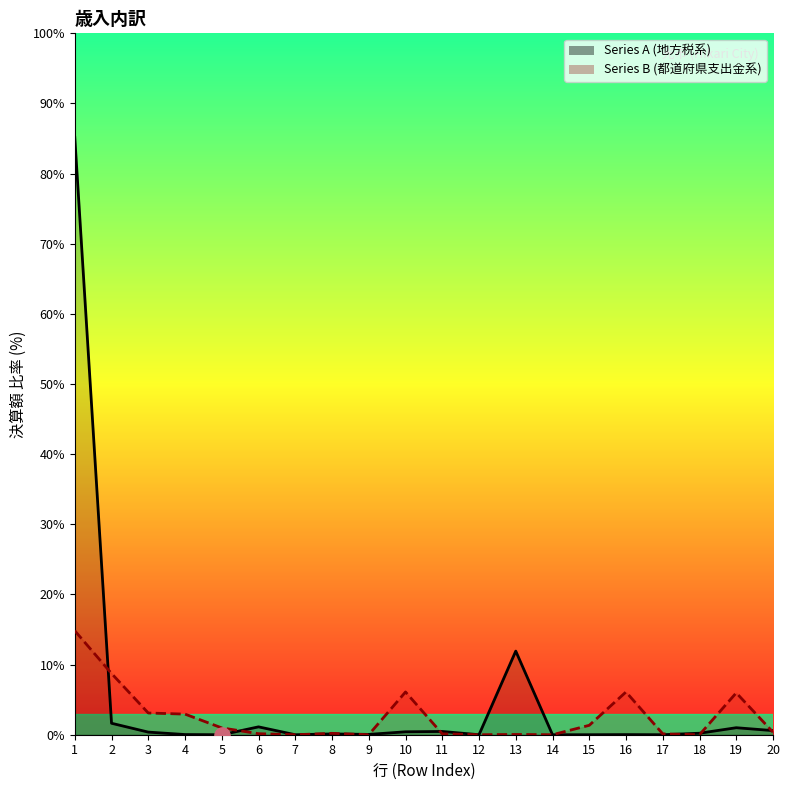

Which series reaches the minimum Y coordinate?

Series A